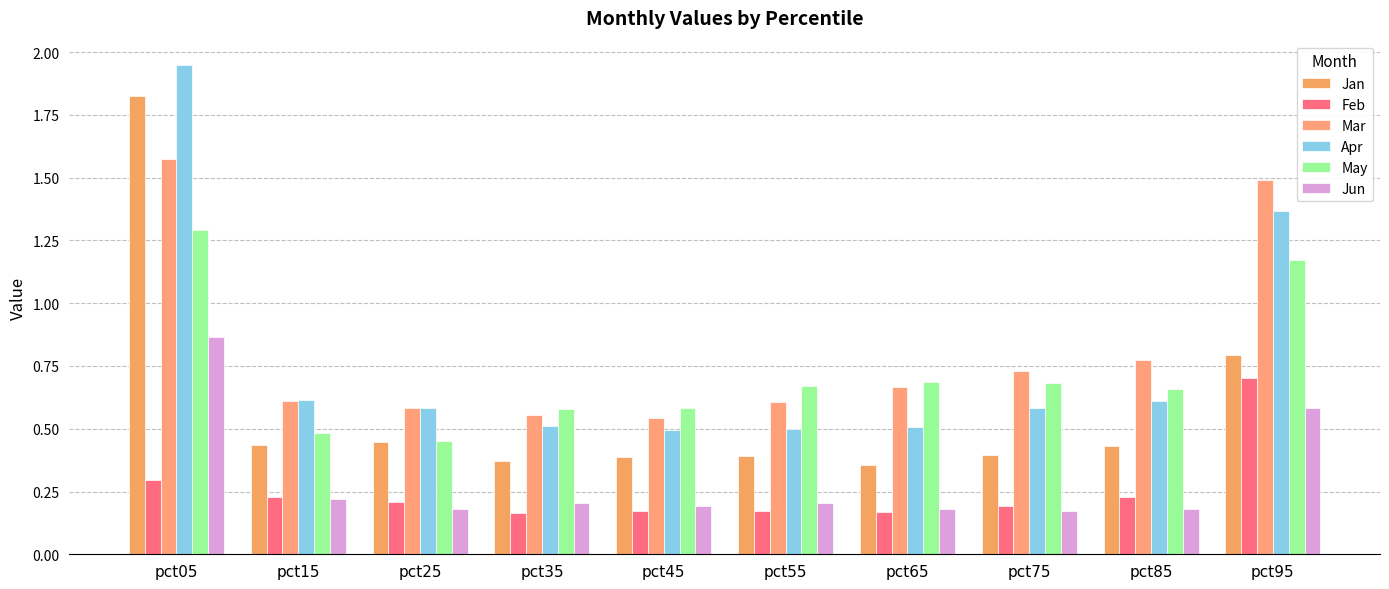

What is the value of the May bar at the 6th from the left?

0.7